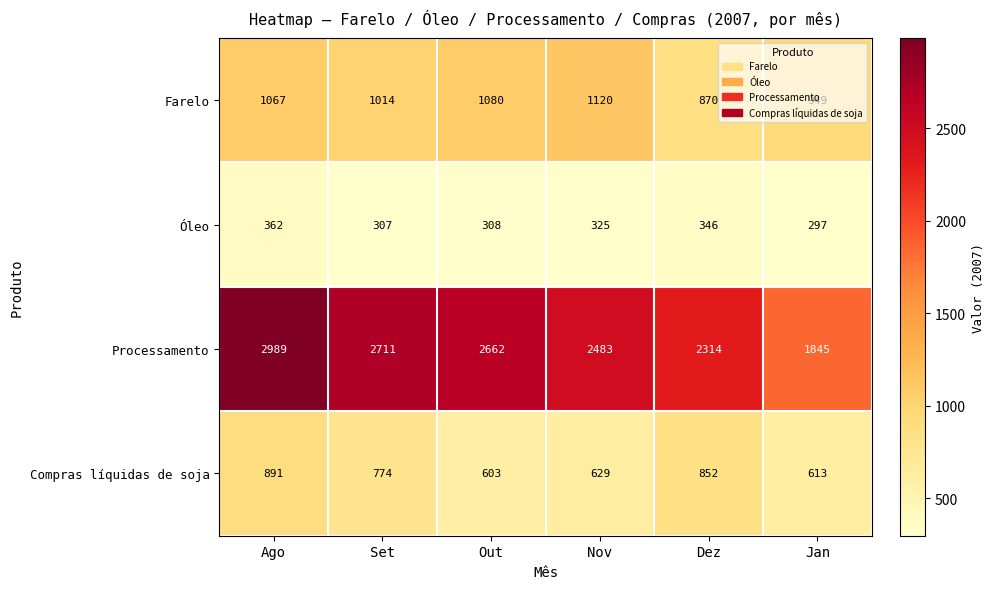

What is the sum of the Farelo values at Set and Nov?

2134